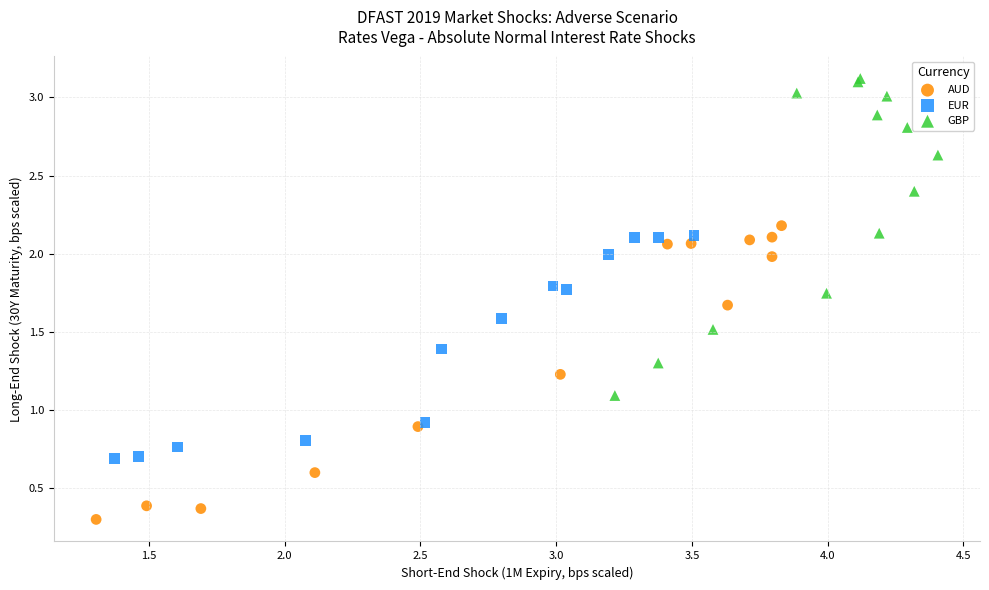

Which series contains the lowest Y value?

AUD